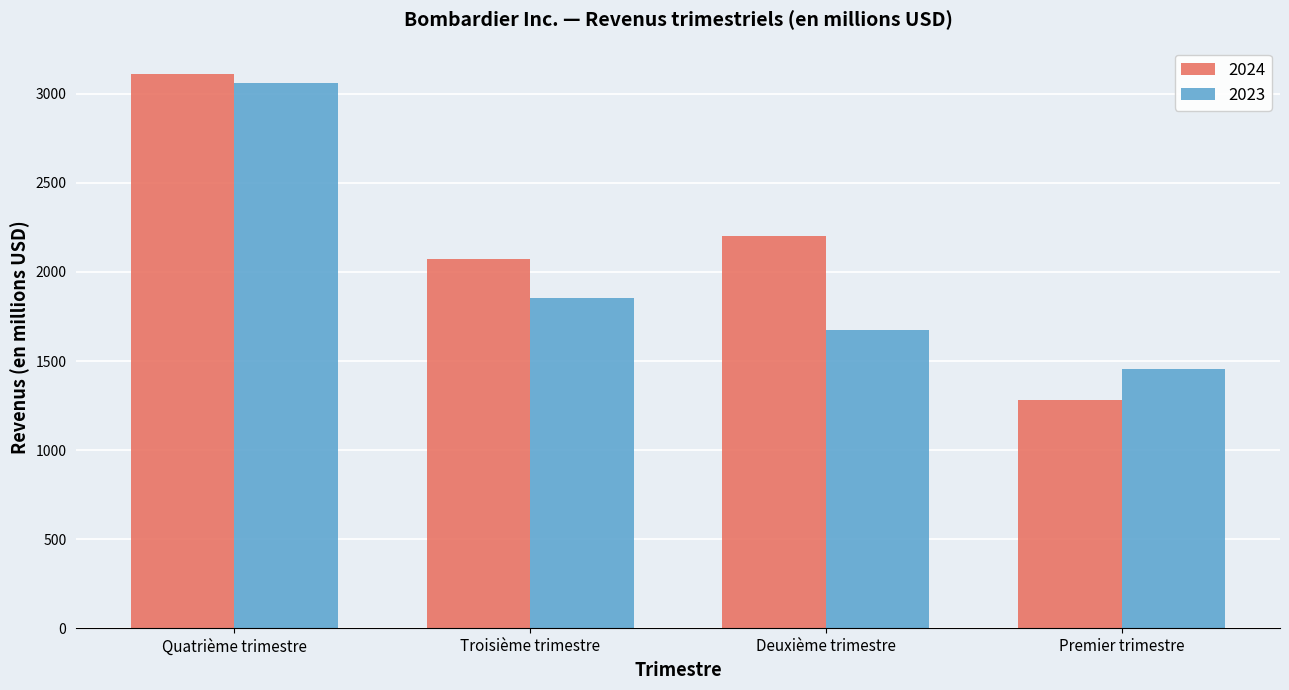

What is the average value of the 2023 series?

2012